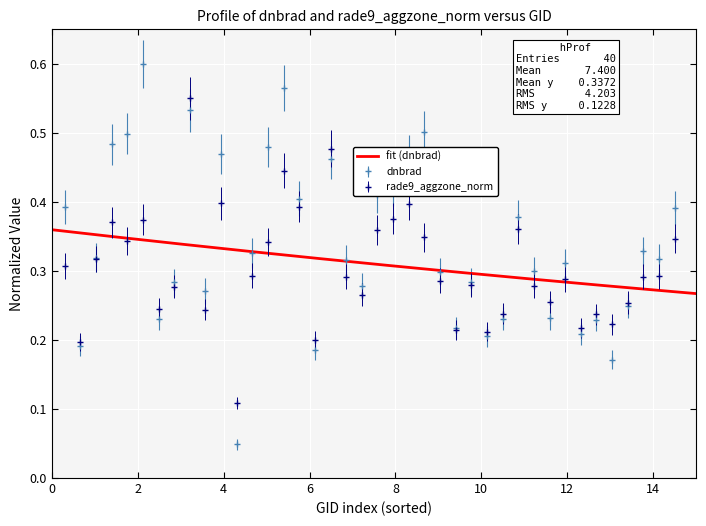

True or false: rade9_aggzone_norm has more than 1 interior local peaks.

True